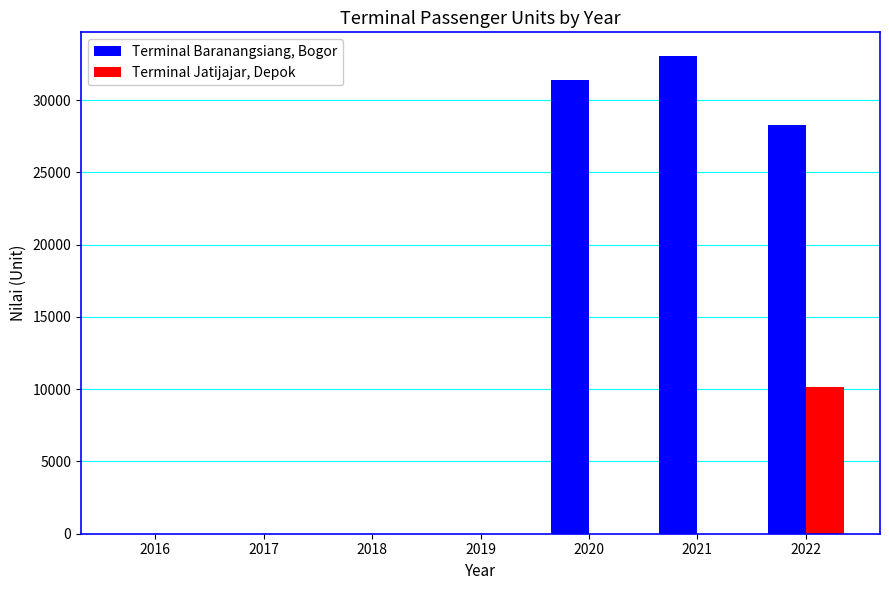

How many groups of bars are there?

7